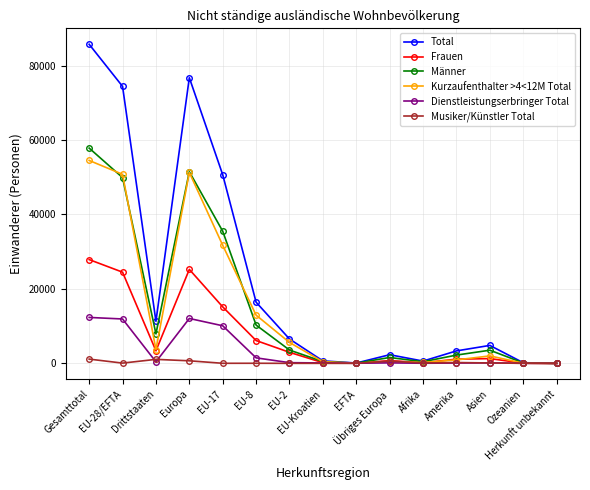

Is it true that Frauen equals 741 at Übriges Europa?

True